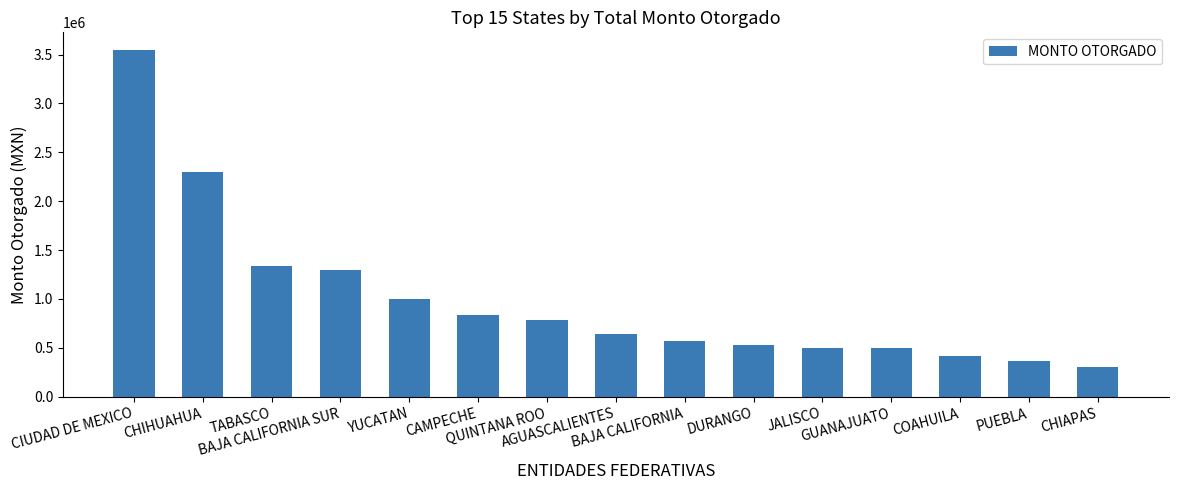

What is the difference between the second highest and minimum values?

2000000